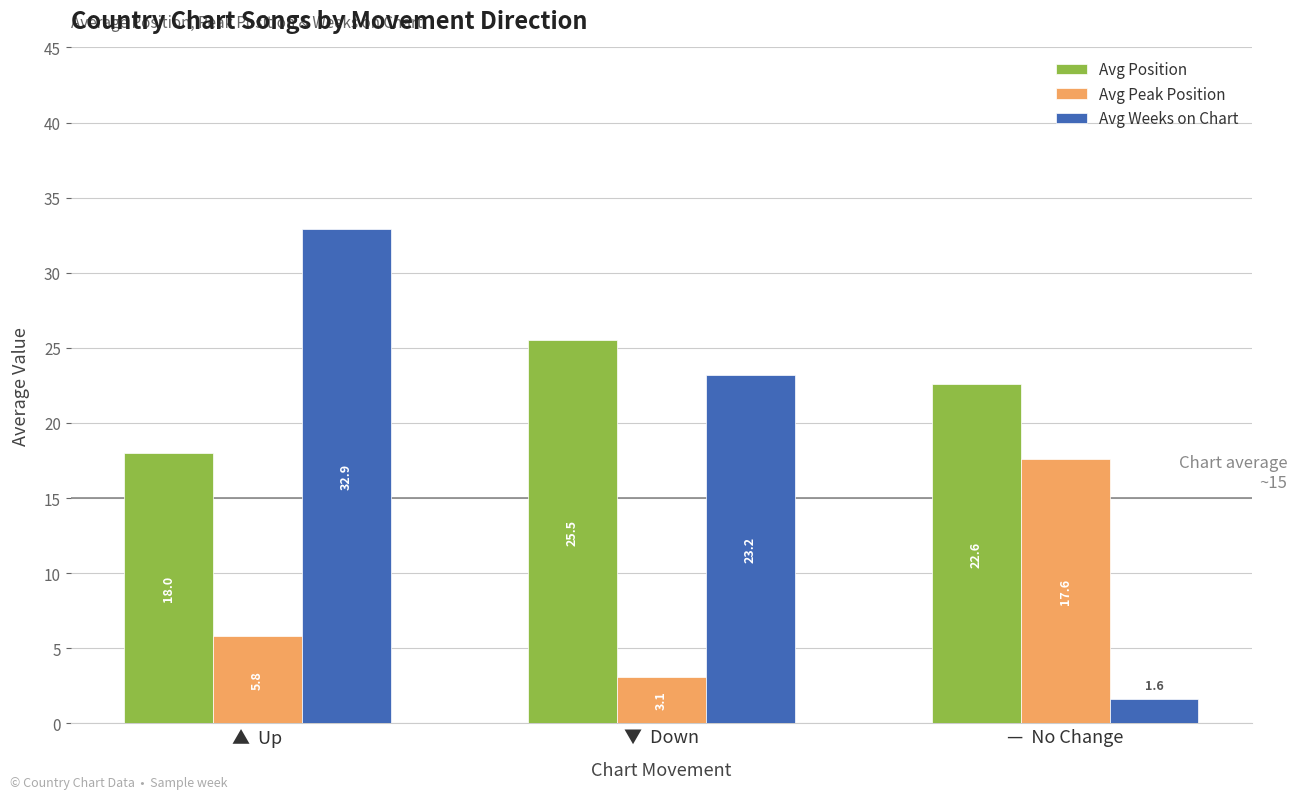

What is the value of the Avg Peak Position bar at the 1st from the left?

5.8